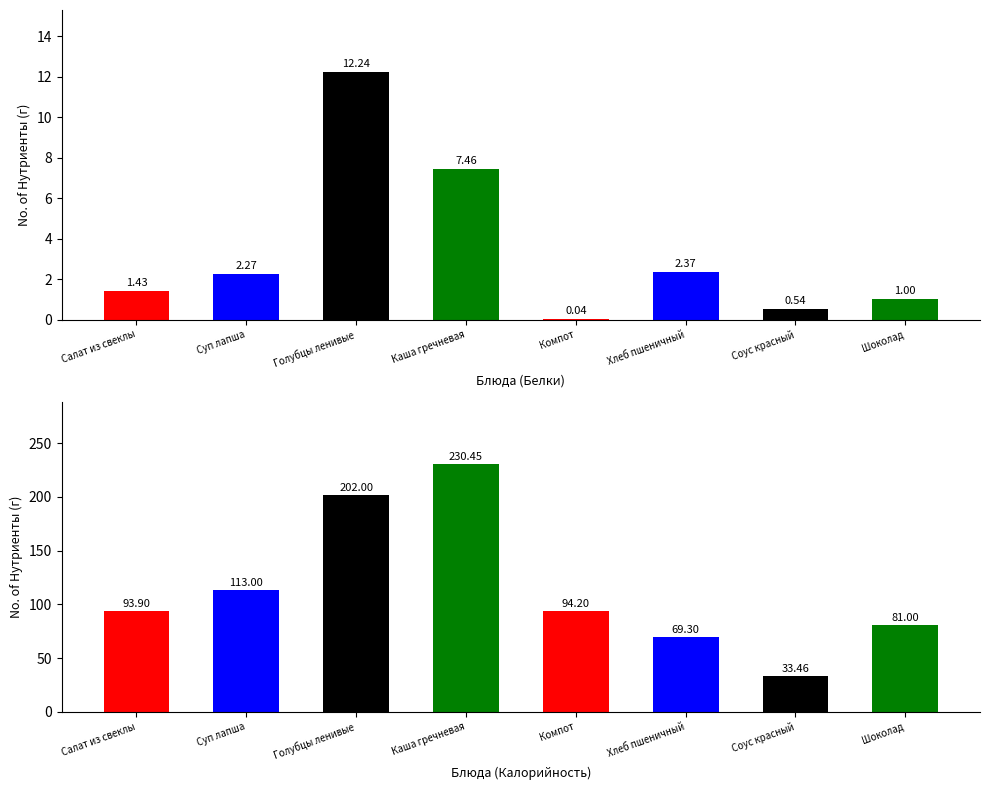

Which has a higher value, Соус красный or Суп лапша?

Суп лапша